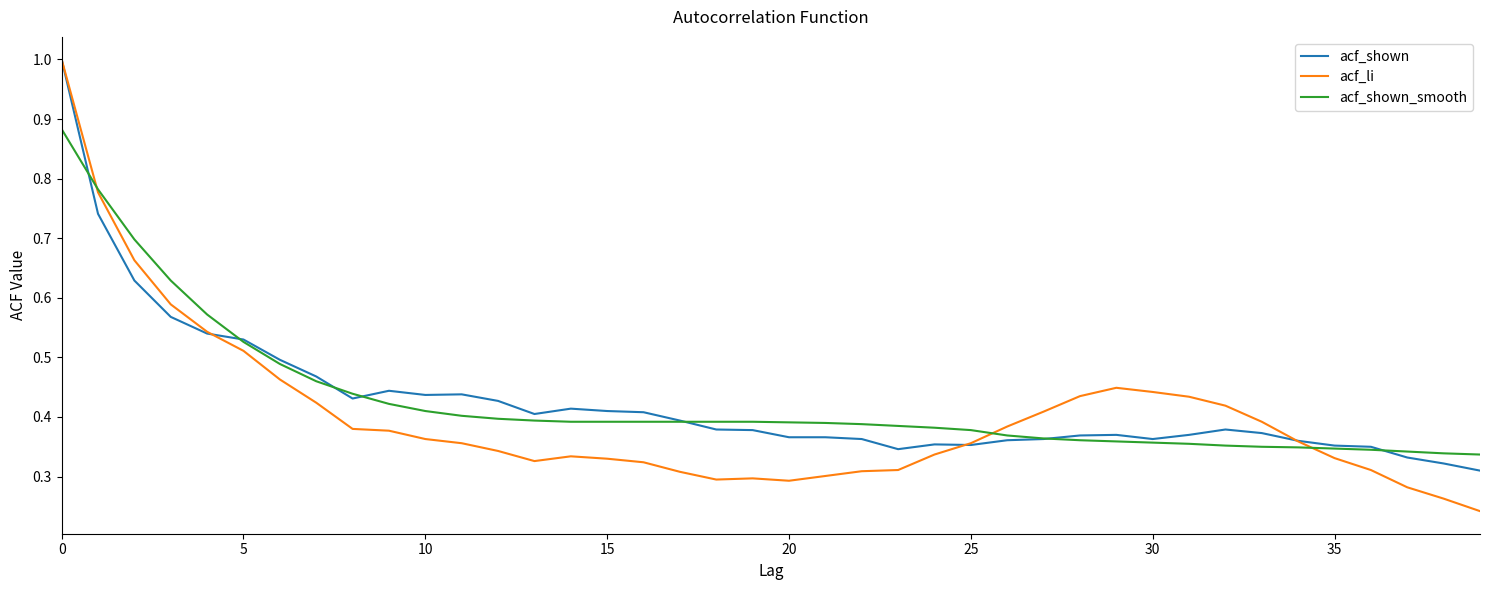

Which series ends up on top after the final intersection of acf_shown_smooth and acf_li?

acf_shown_smooth